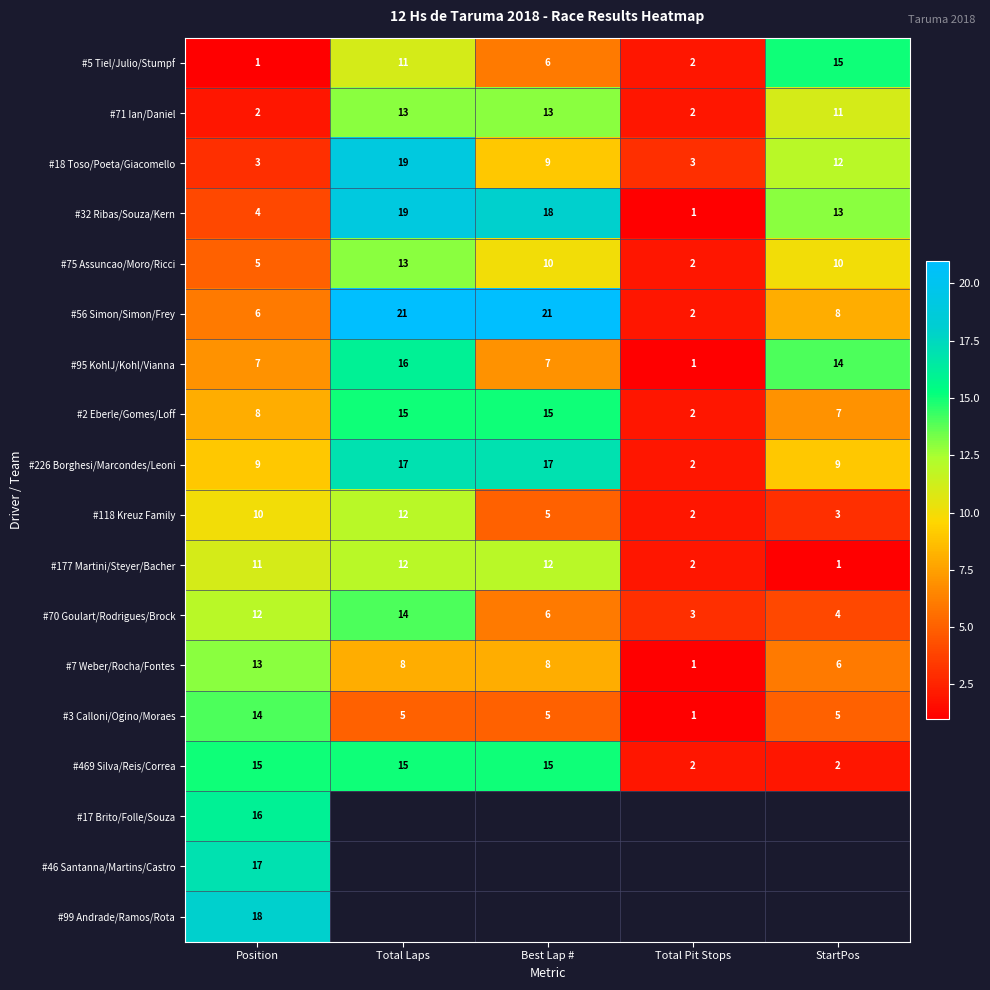

At which label does #5 Tiel/Julio/Stumpf first exceed 6?

Total Laps